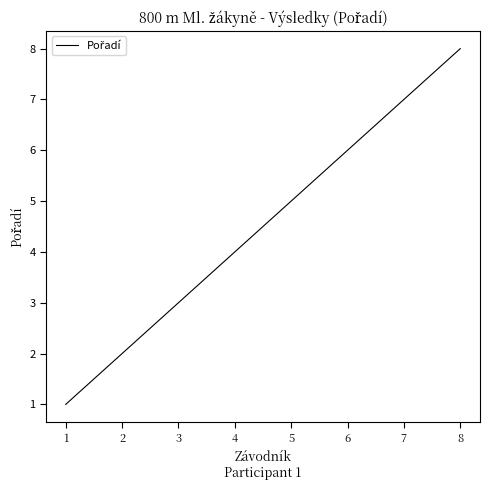

True or false: the data has more than 2 interior local peaks.

False